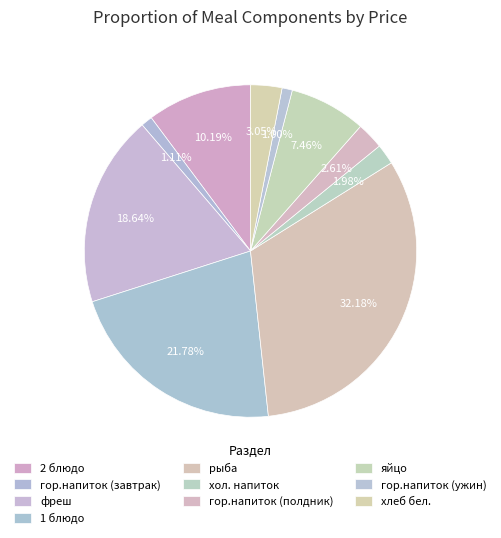

To the nearest percent, what is the difference between the largest and smallest slice percentages?

31%